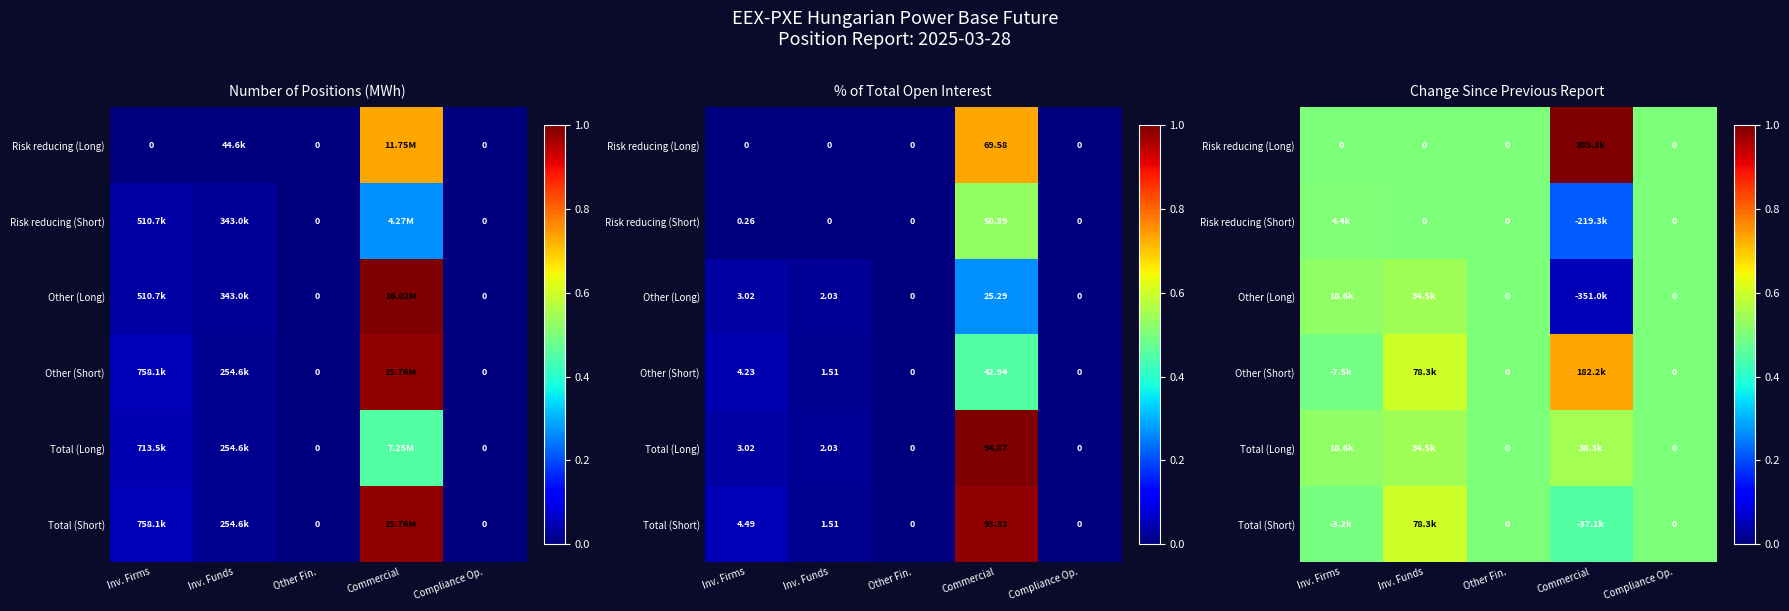

Between Inv. Firms and Other Fin., which is larger?

Inv. Firms